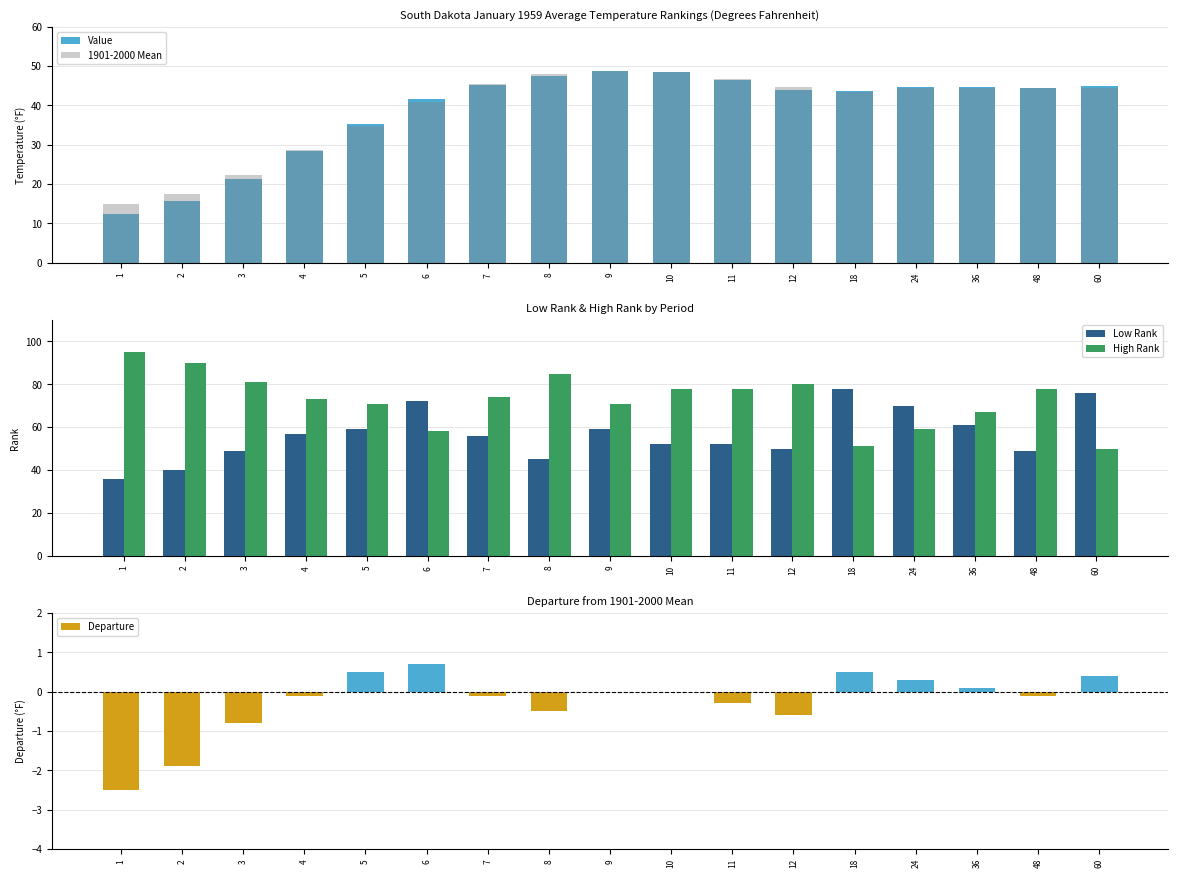

What is the value of the Departure bar at the 1st from the left?

-2.5